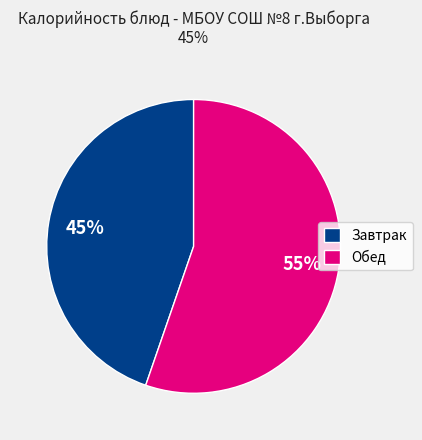

True or false: Завтрак accounts for 53% of the total.

False